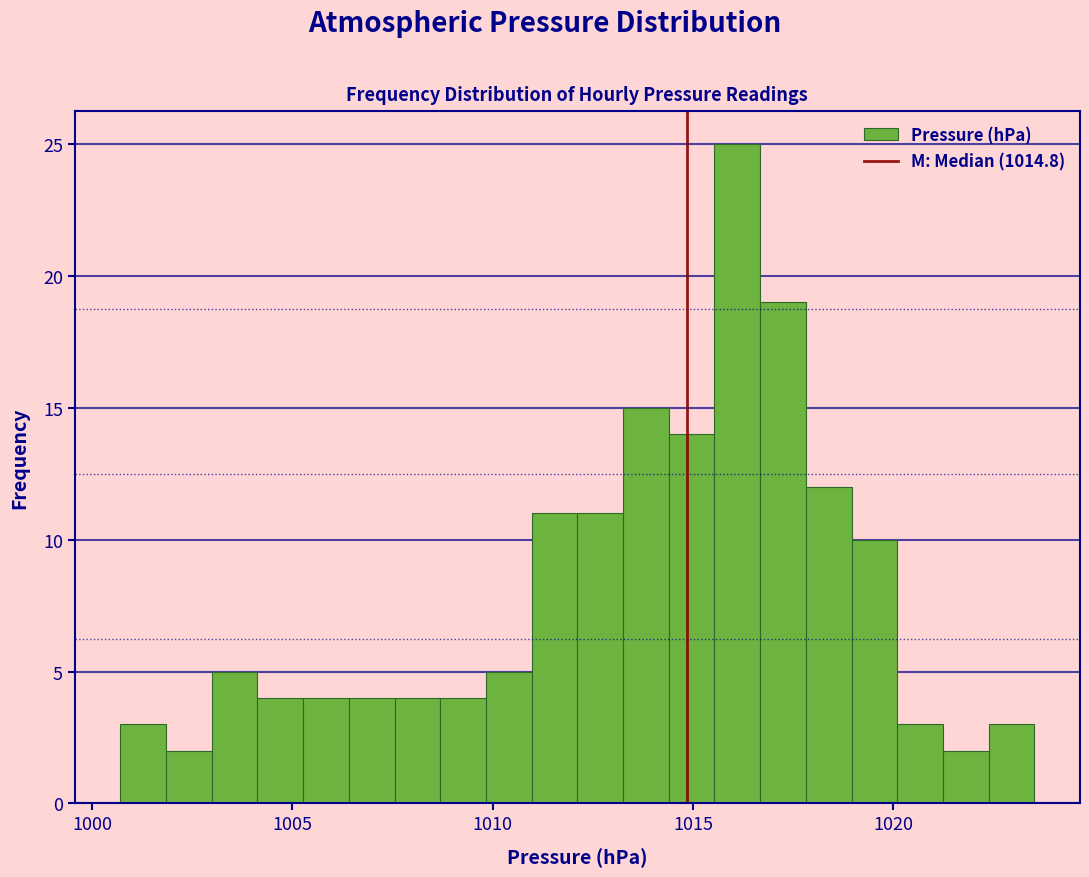

Read against the x-axis, roughly where is the centre of the tallest bar?

1016.0